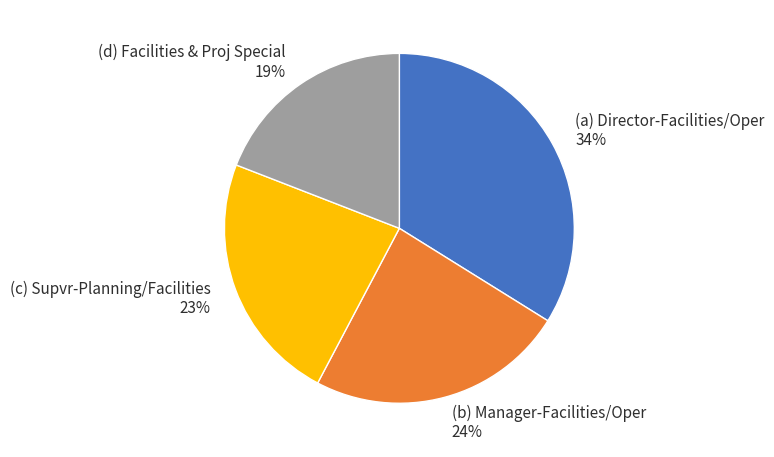

To the nearest percent, what portion does (d) Facilities & Proj Special 19% represent?

19%